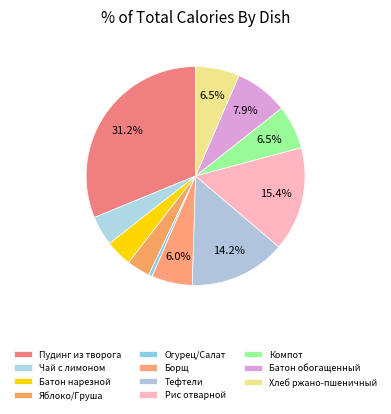

Count the number of slices in the pie.

11